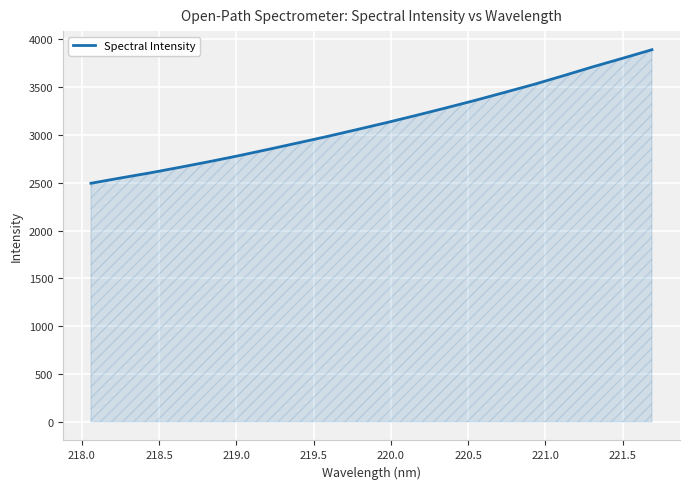

How many lines are shown in the chart?

1